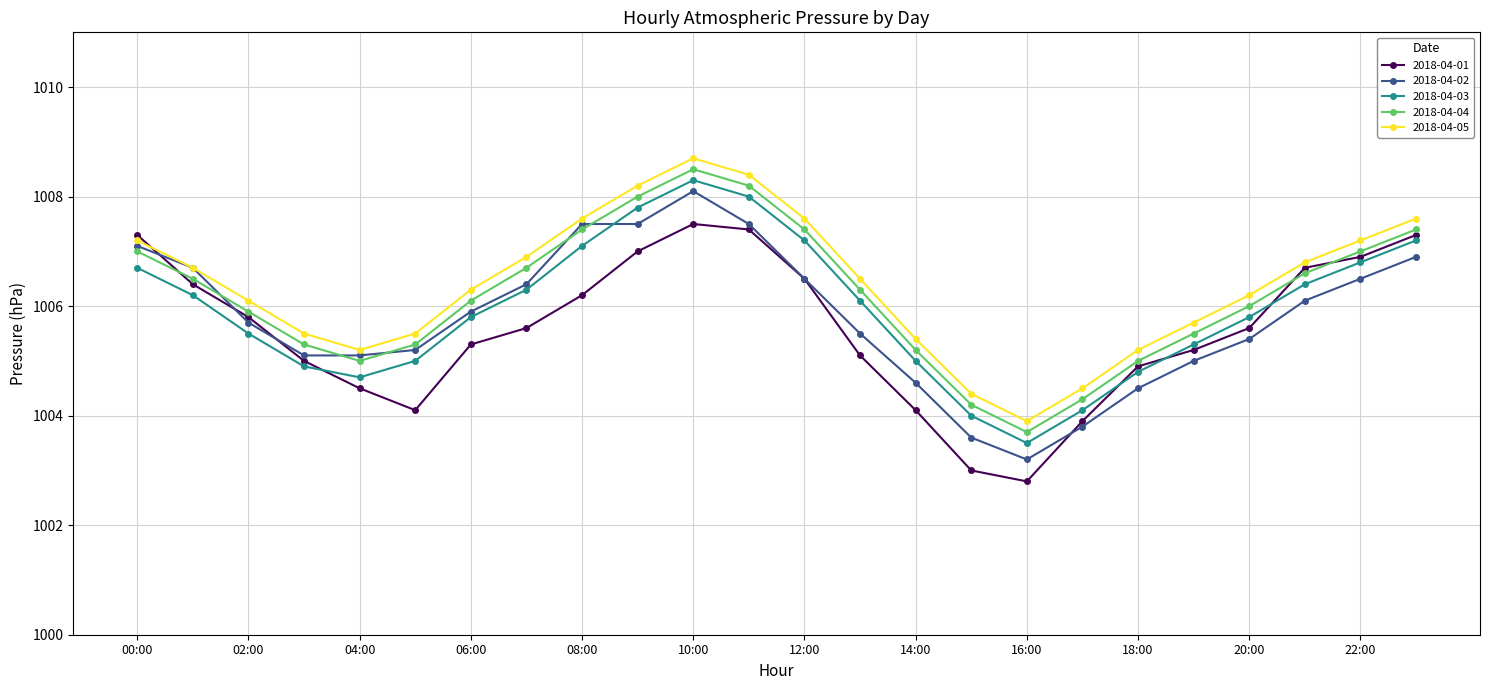

True or false: 2018-04-04 and 2018-04-03 cross at least once.

False